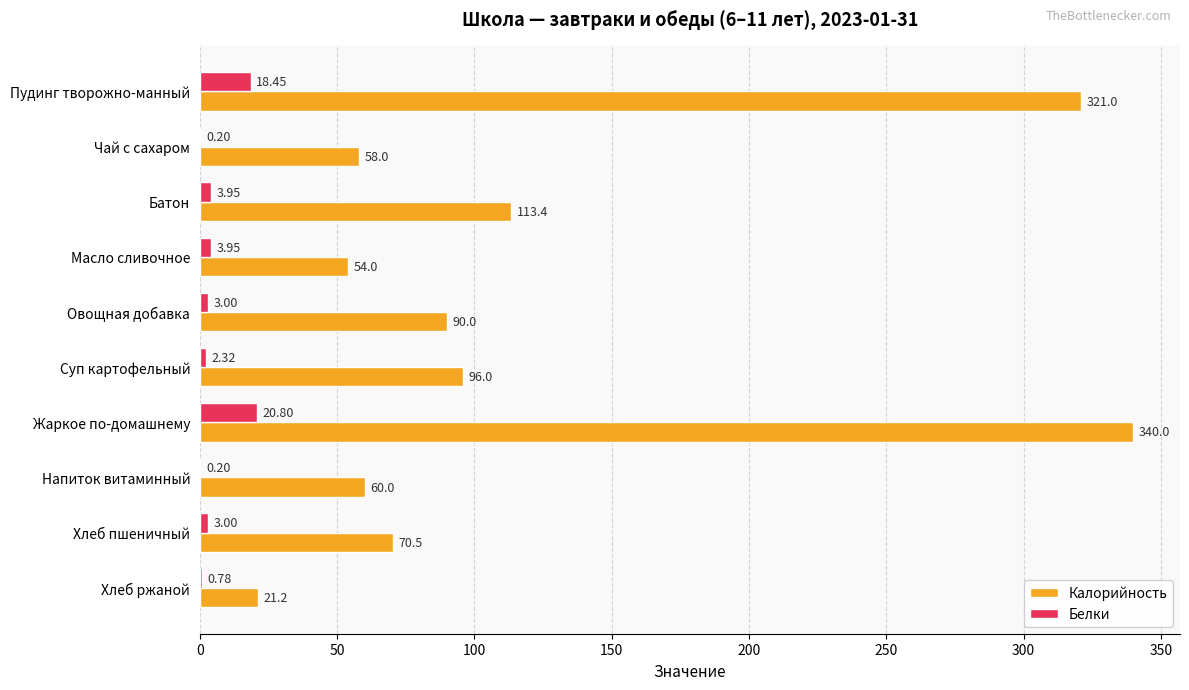

Which series changed the most between Овощная добавка and Суп картофельный?

Калорийность